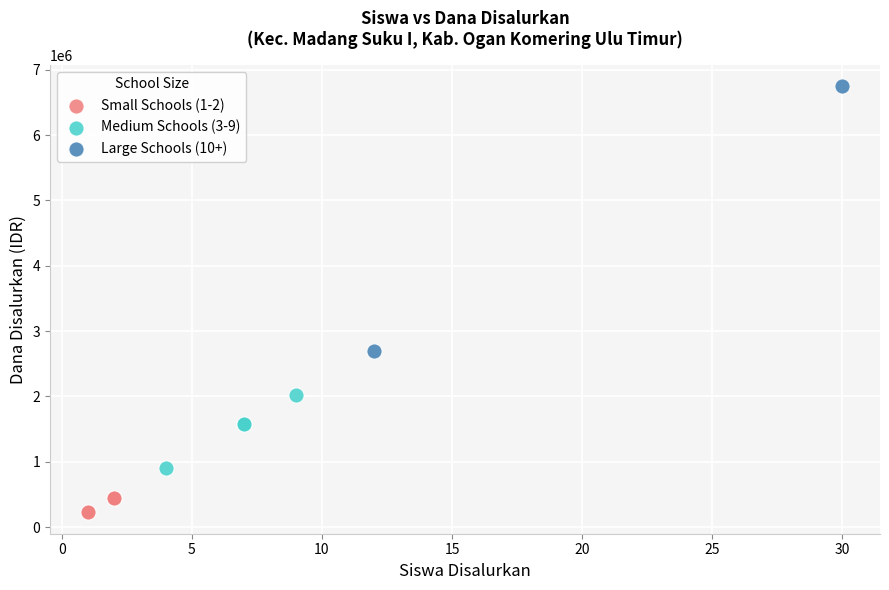

What are all the series names shown in the legend?

Small Schools (1-2), Medium Schools (3-9), Large Schools (10+)